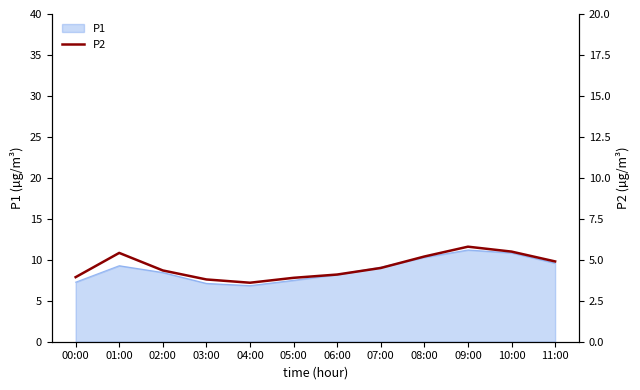

Which has a higher value, 00:00 or 08:00?

08:00